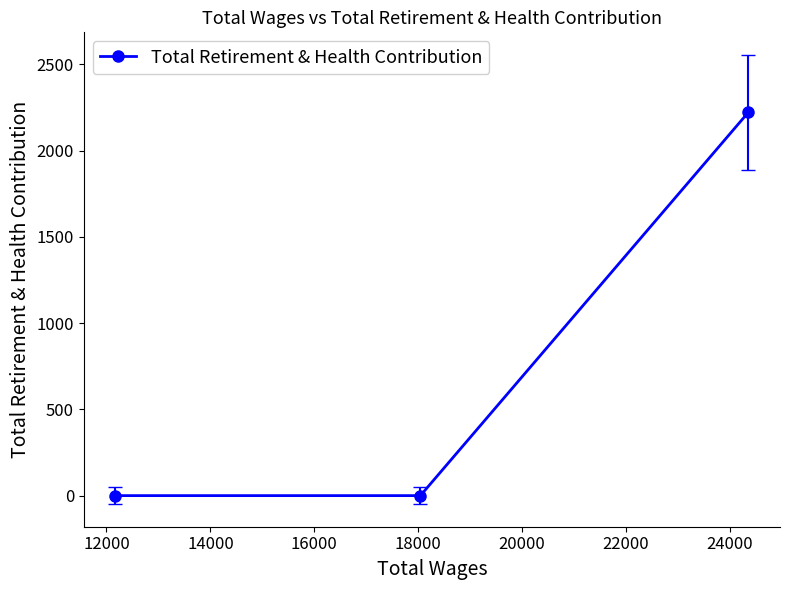

How many values exceed 0?

1